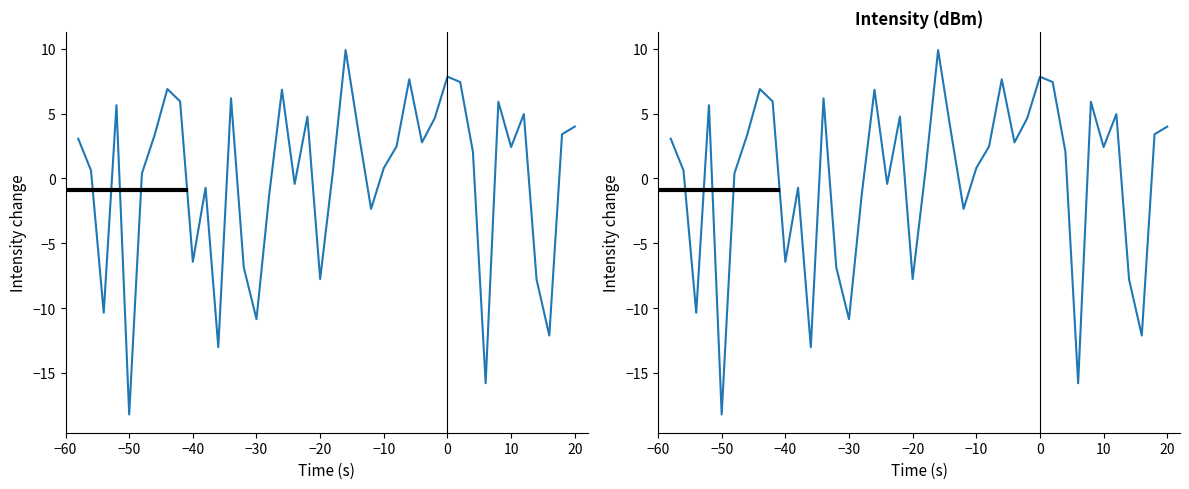

Reading left to right, list all the values displayed in this chart.

3.1	0.6	-10.4	5.6	-18.2	0.4	3.3	6.9	5.9	-6.4	-0.7	-13.0	6.2	-6.9	-10.9	-1.3	6.8	-0.4	4.8	-7.8	0.5	9.9	3.6	-2.4	0.8	2.5	7.6	2.8	4.6	7.8	7.4	2.1	-15.8	5.9	2.4	5.0	-7.8	-12.1	3.4	4.0